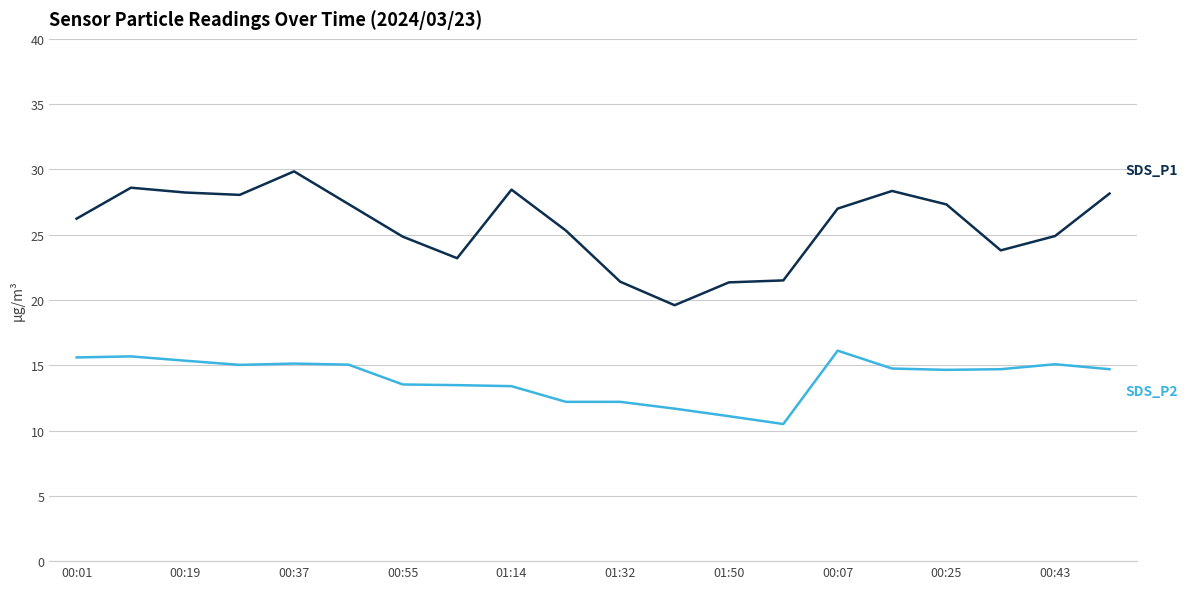

What is the minimum value shown in the chart?

10.5